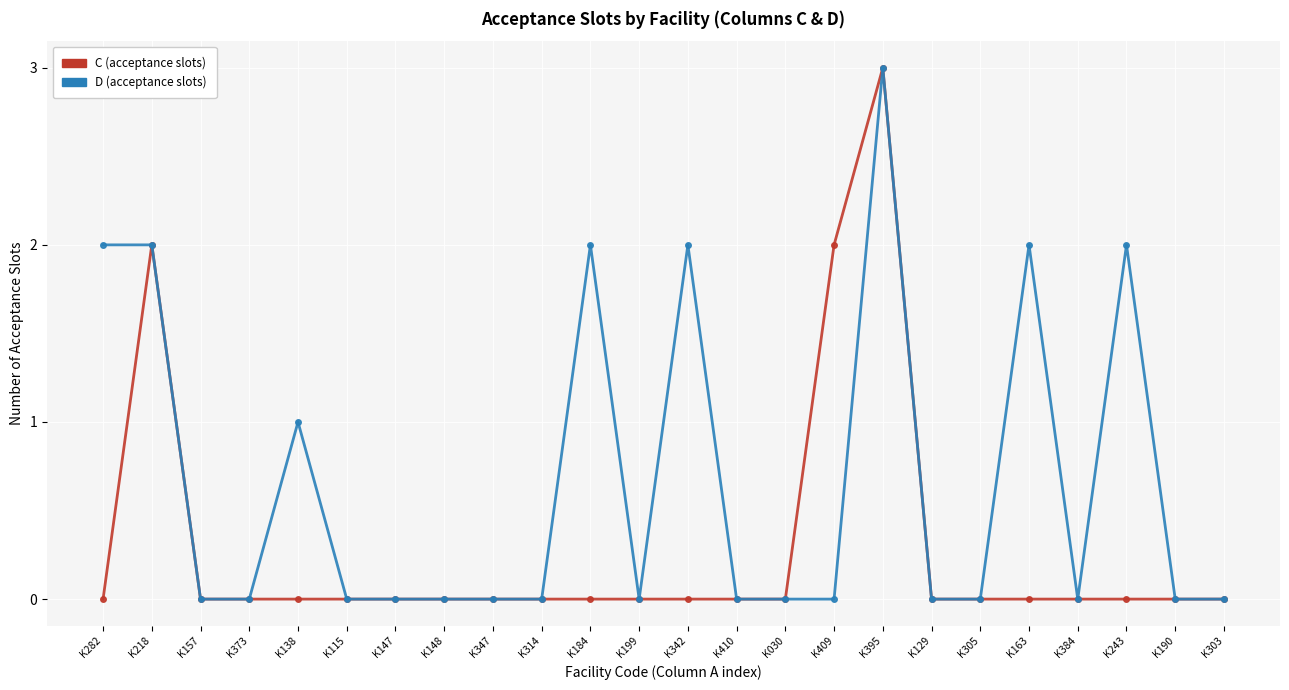

Where is the first local maximum for C (acceptance slots)?

K218